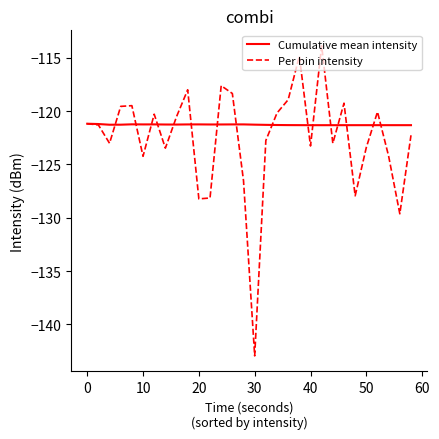

What is the highest value of the Per bin intensity series?

-113.9